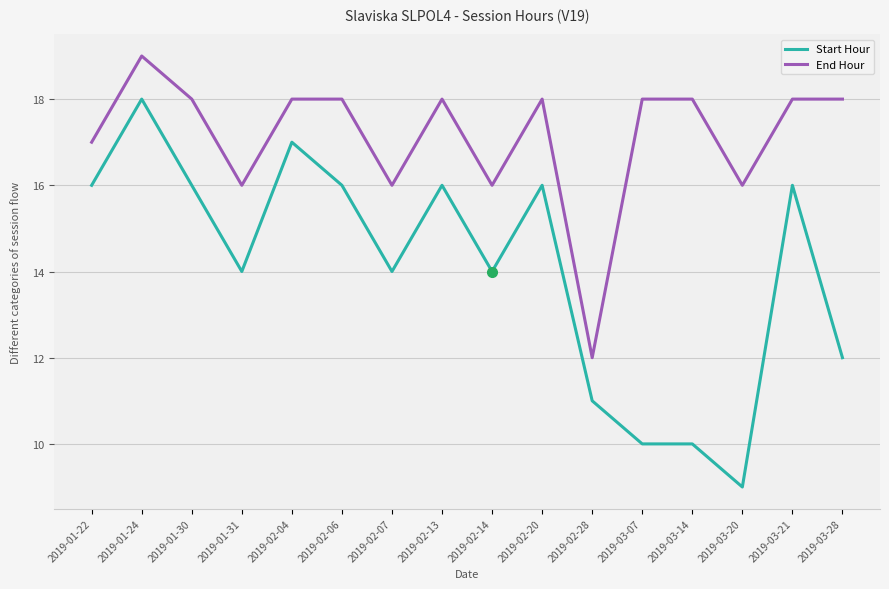

Reading left to right, extract all data points from this chart.

Start Hour: 16	18	16	14	17	16	14	16	14	16	11	10	10	9	16	12
End Hour: 17	19	18	16	18	18	16	18	16	18	12	18	18	16	18	18